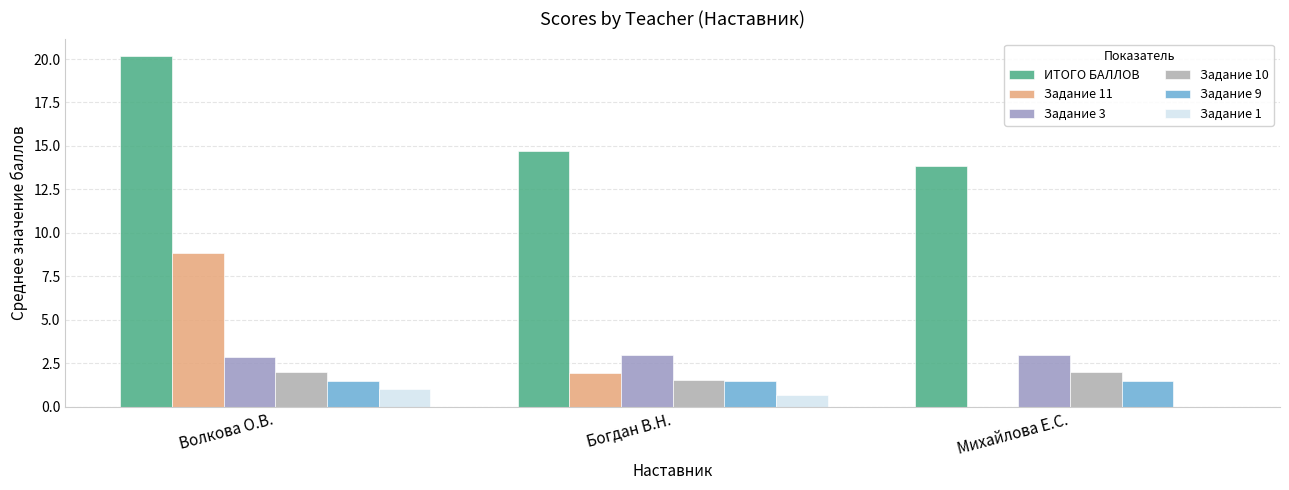

How many positive values does the Задание 11 series have?

2